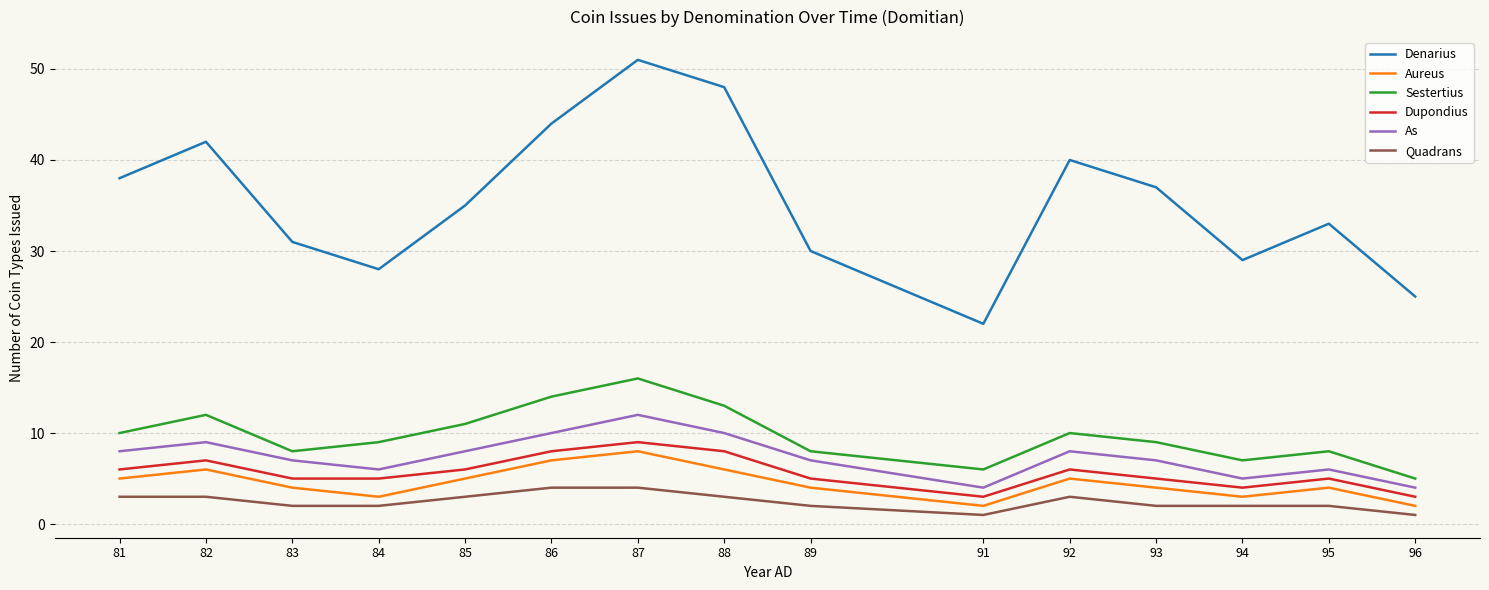

True or false: Dupondius has a value of 5 at 95.

True